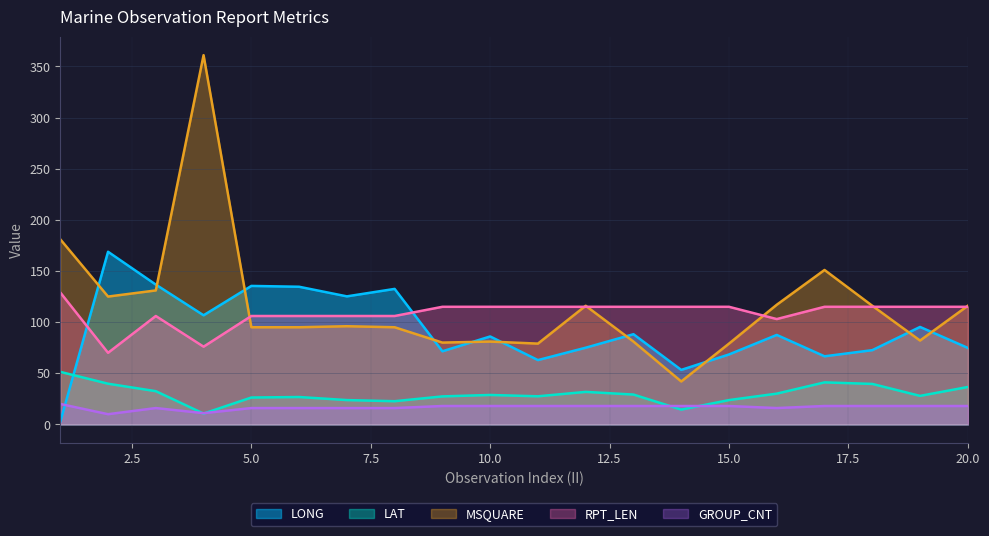

The LONG series shows 2.6 at 1. True or false?

True